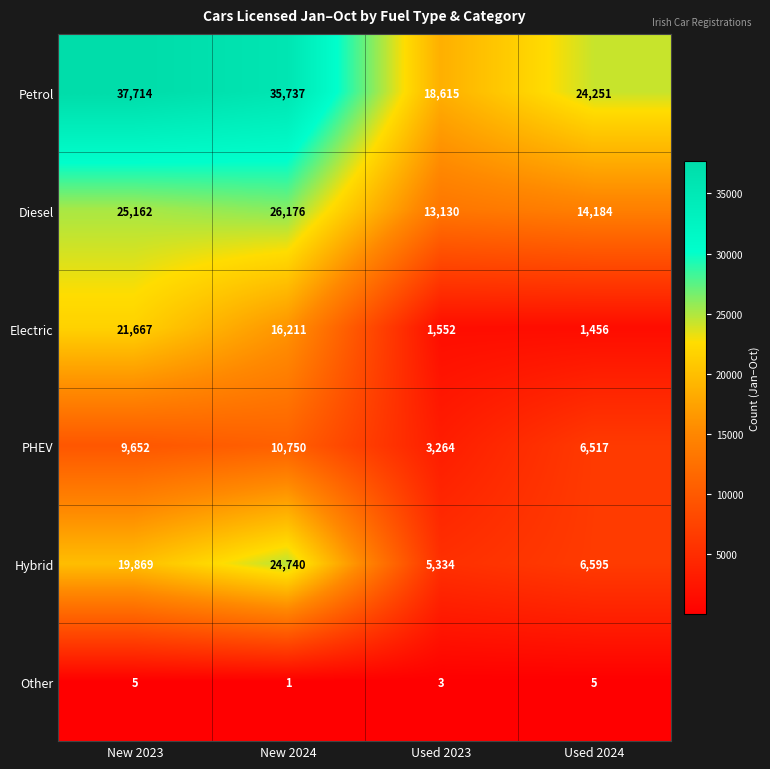

What is the difference between the Hybrid values at New 2024 and Used 2024?

18145